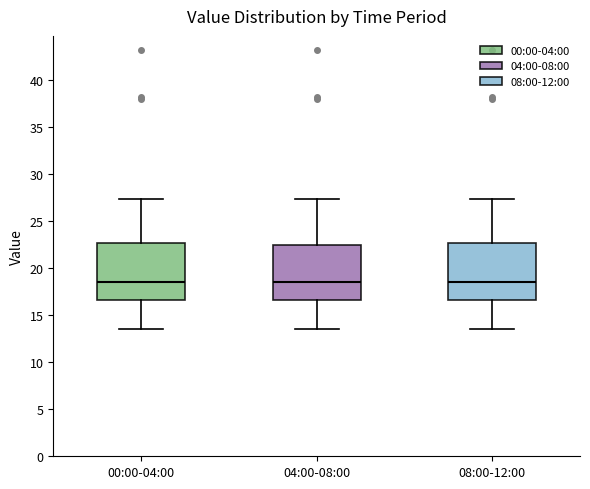

Reading left to right, read every box against the y-axis: the position of its median line, the range the box covers, and the ends of its whiskers. The values are not printed on the chart, so give them approximately, as read against the axis.

00:00-04:00: median 18.5, box 16.5 to 22.5, whiskers 13.5 to 27.5
04:00-08:00: median 18.5, box 16.5 to 22.5, whiskers 13.5 to 27.5
08:00-12:00: median 18.5, box 16.5 to 22.5, whiskers 13.5 to 27.5